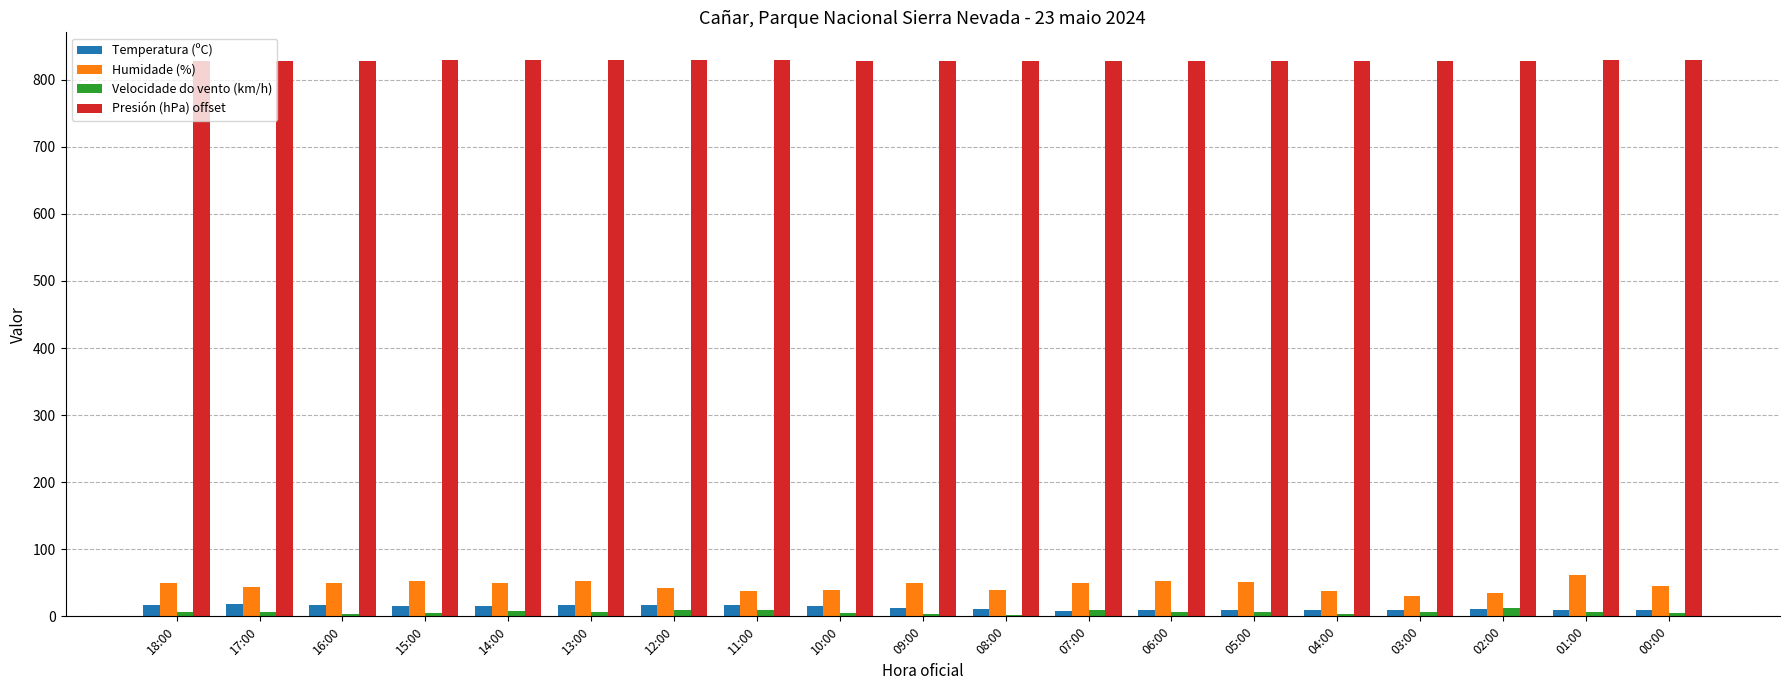

What is the maximum value shown in the chart?

829.2